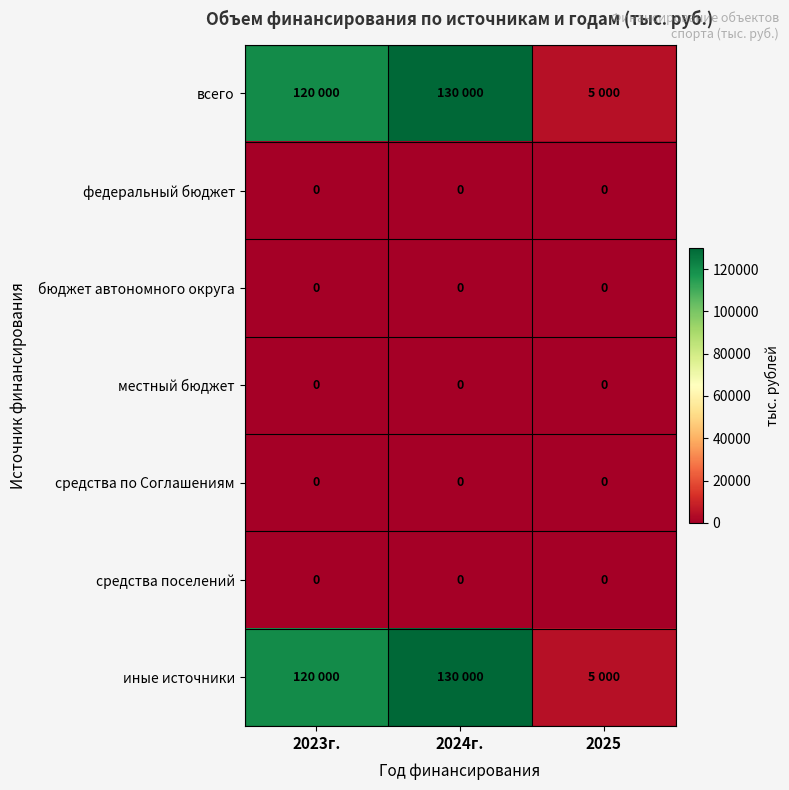

At how many categories does at least one series exceed 53512?

2